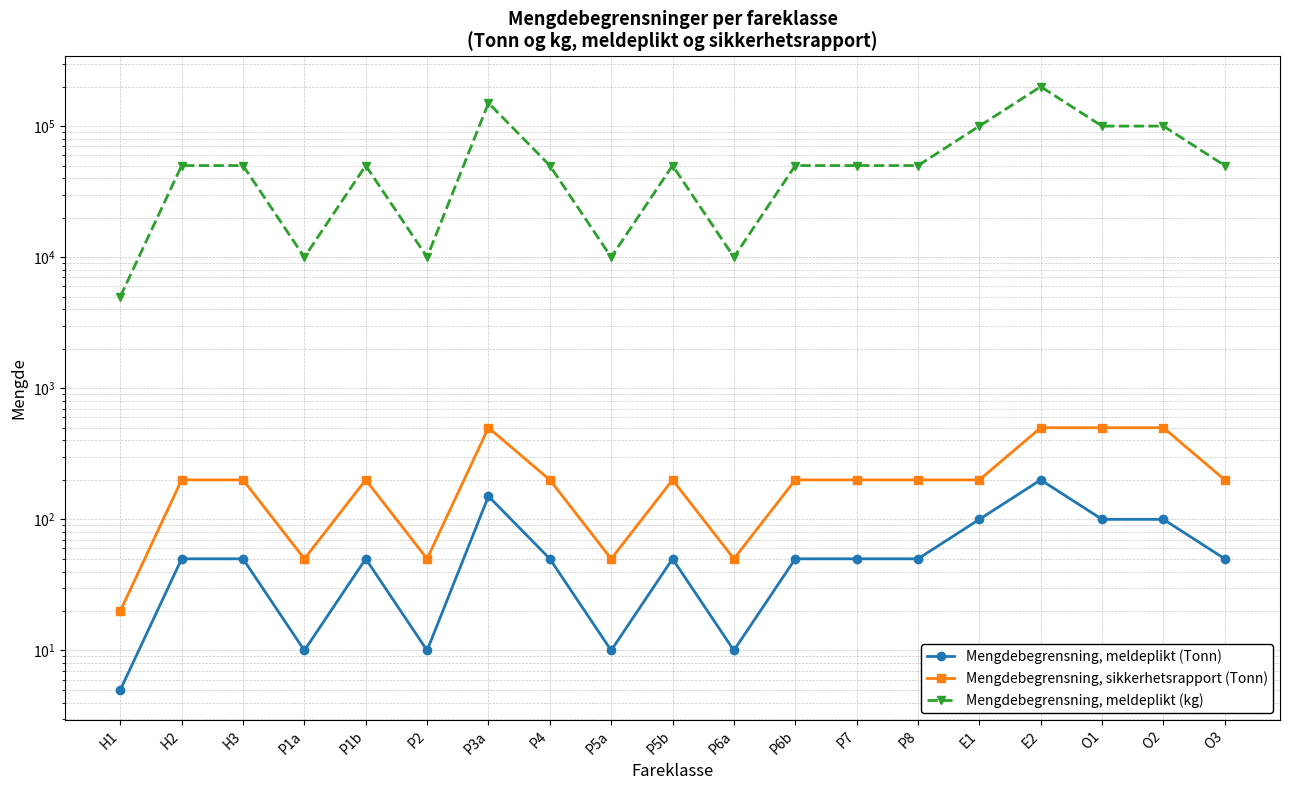

Which series has the largest range (max minus min)?

Mengdebegrensning, meldeplikt (kg)